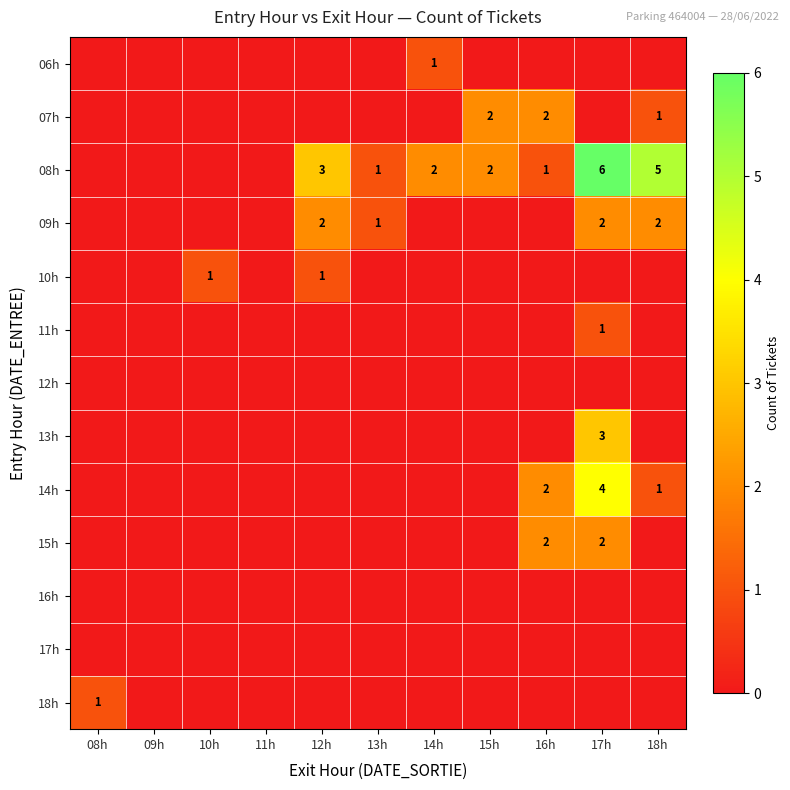

How many distinct data groups are displayed?

13